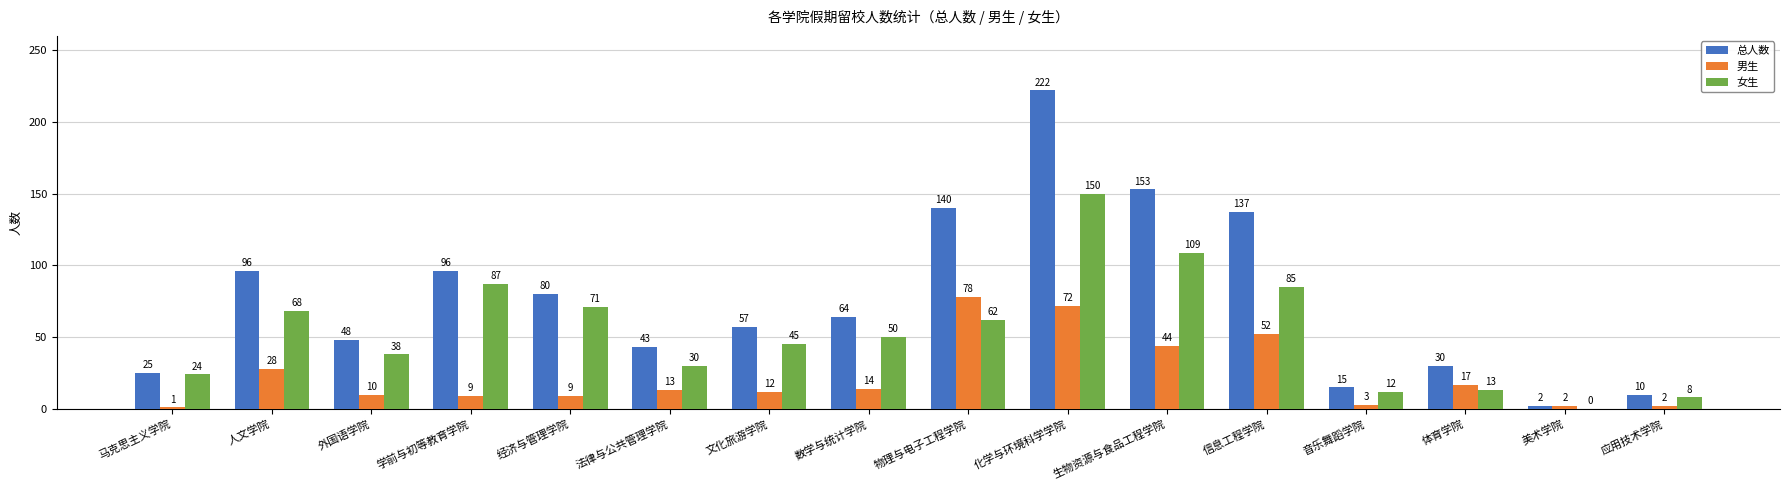

What is the sum of all 总人数 values?

1218